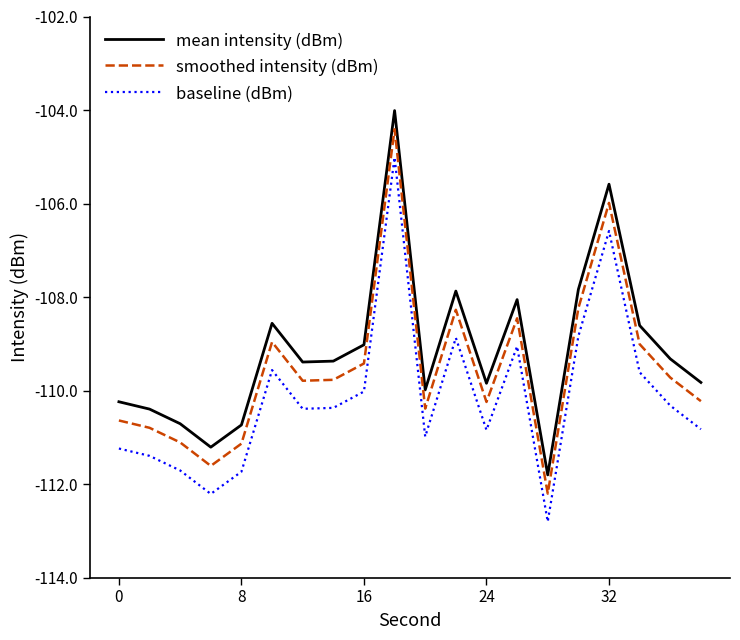

Count the number of data series in this chart.

3